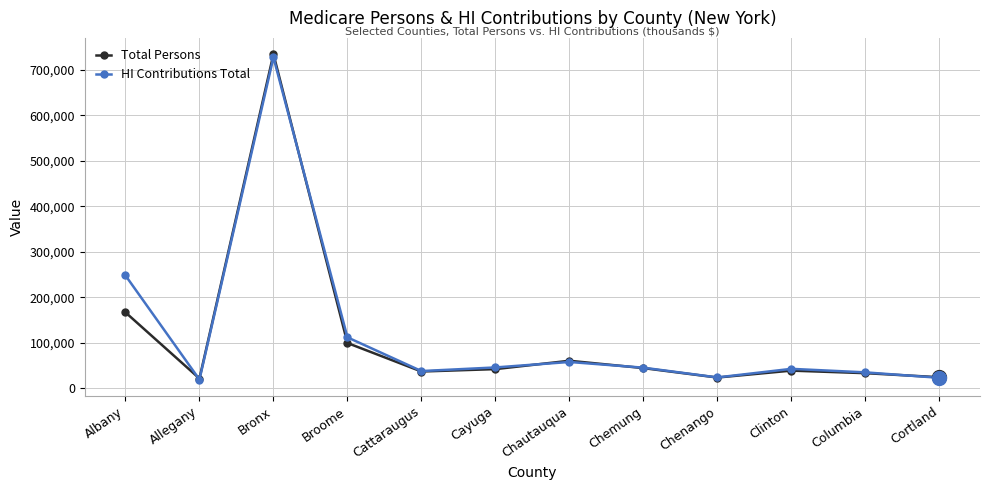

Which series has the largest total across all categories?

HI Contributions Total